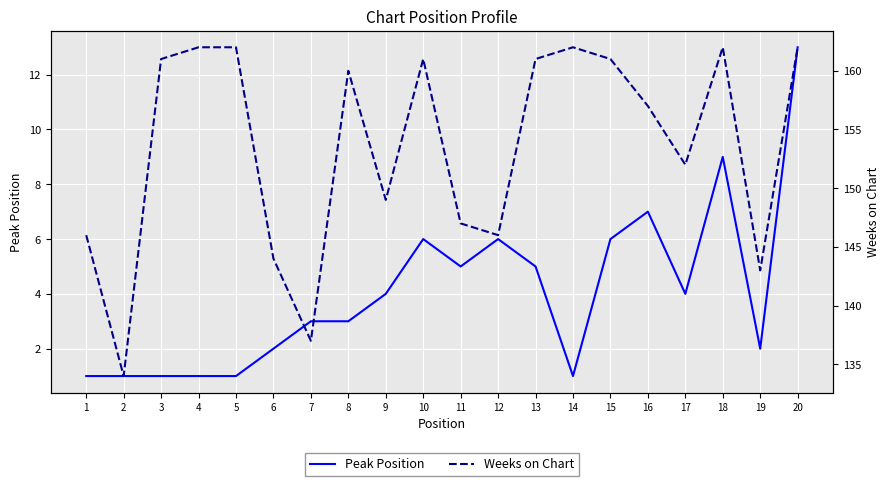

Where does the Peak Position series first go above 4?

10